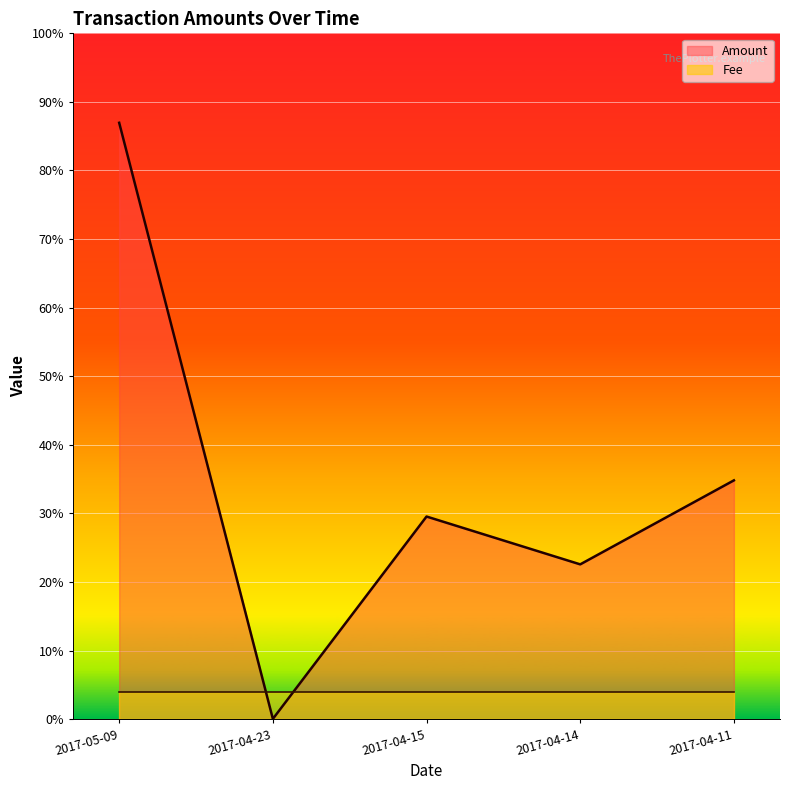

What is the label of the 2nd point from the right?

2017-04-14